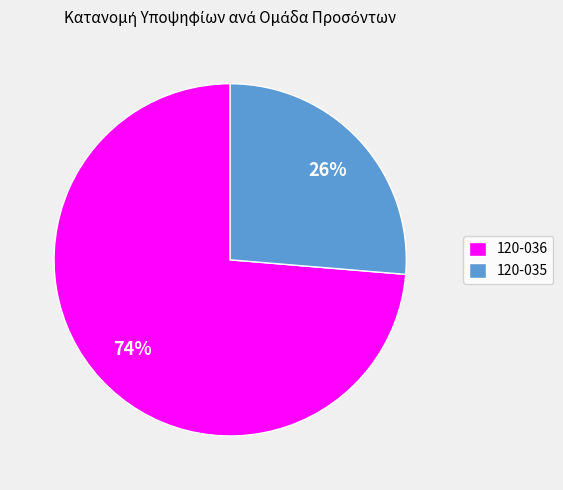

Is it true that 120-035 is 17% of the pie?

False